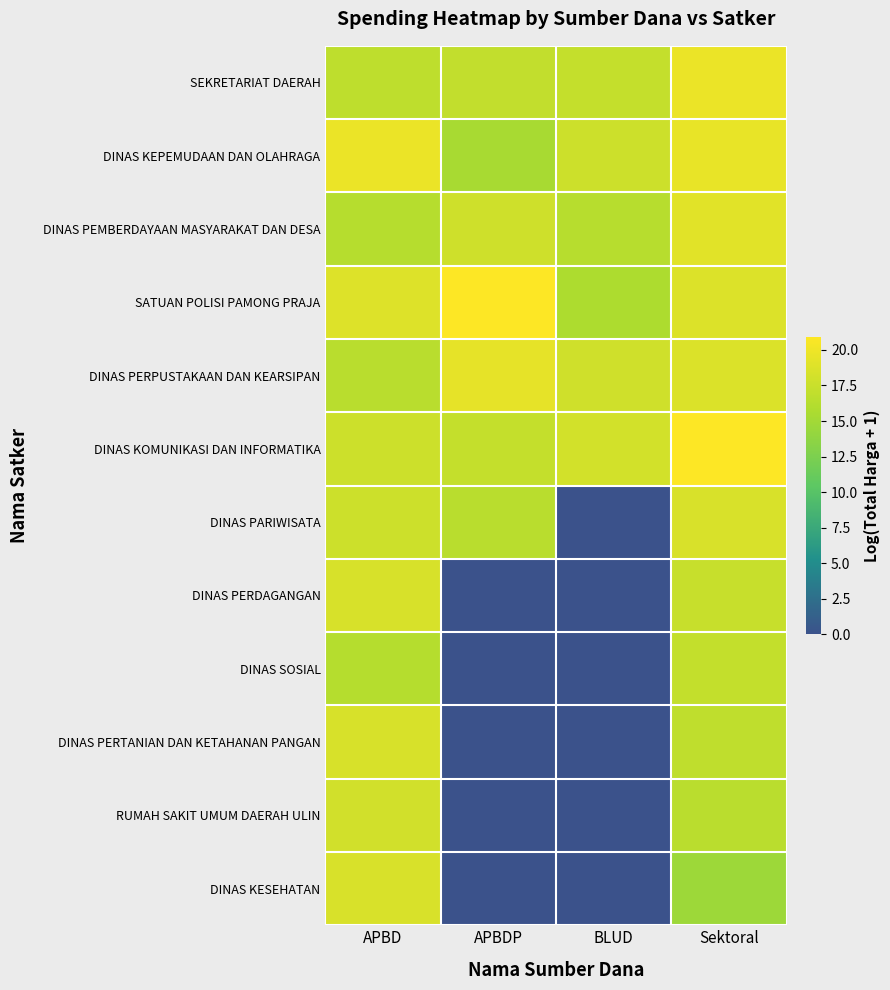

At which category does the chart reach its peak across all series?

APBDP